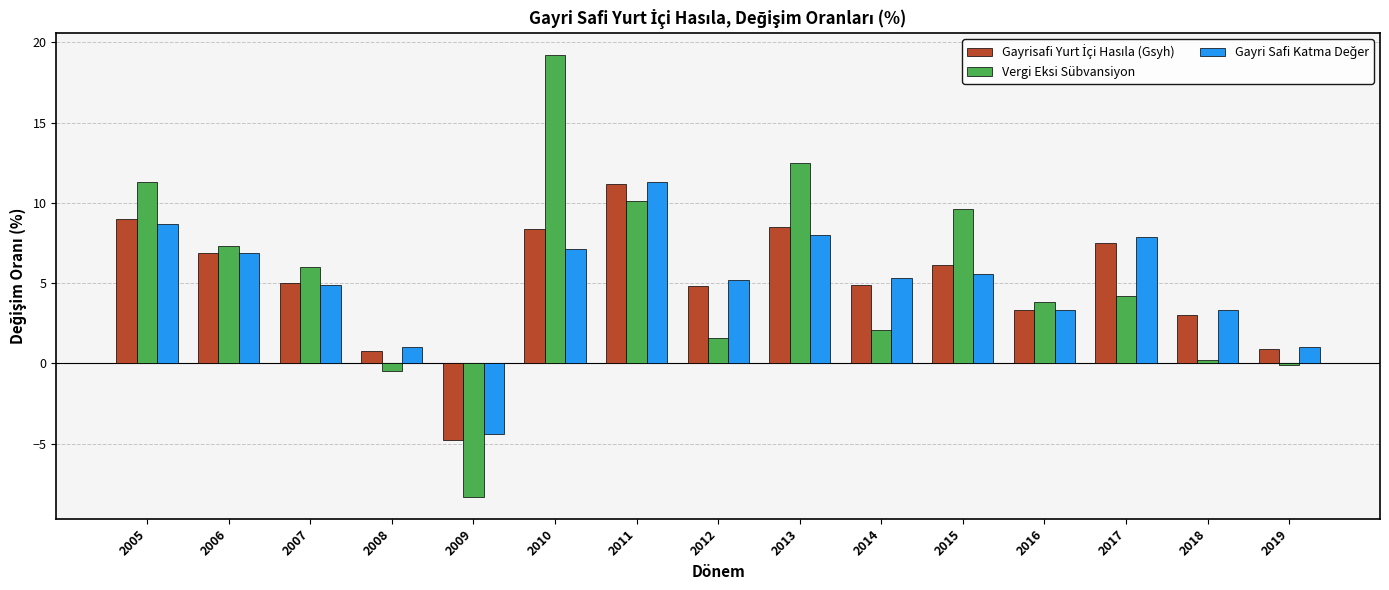

How many categories are shown in the chart?

15